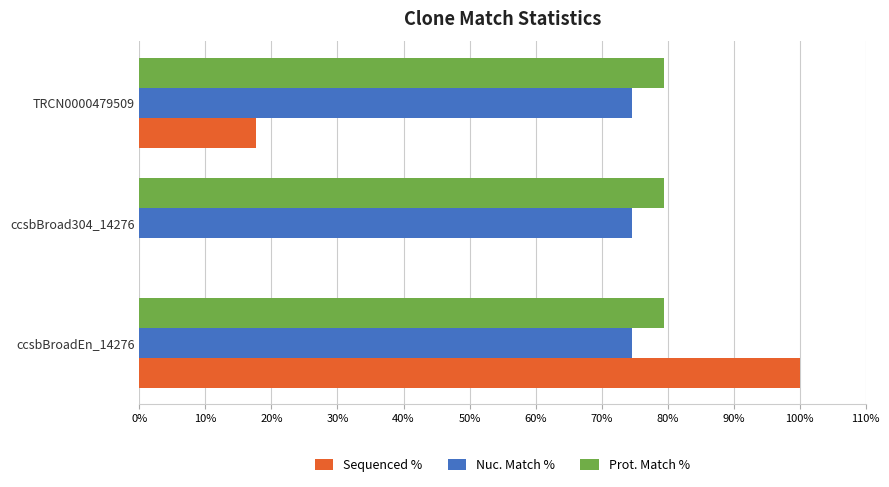

What is the sum of all Nuc. Match % values?

223.8